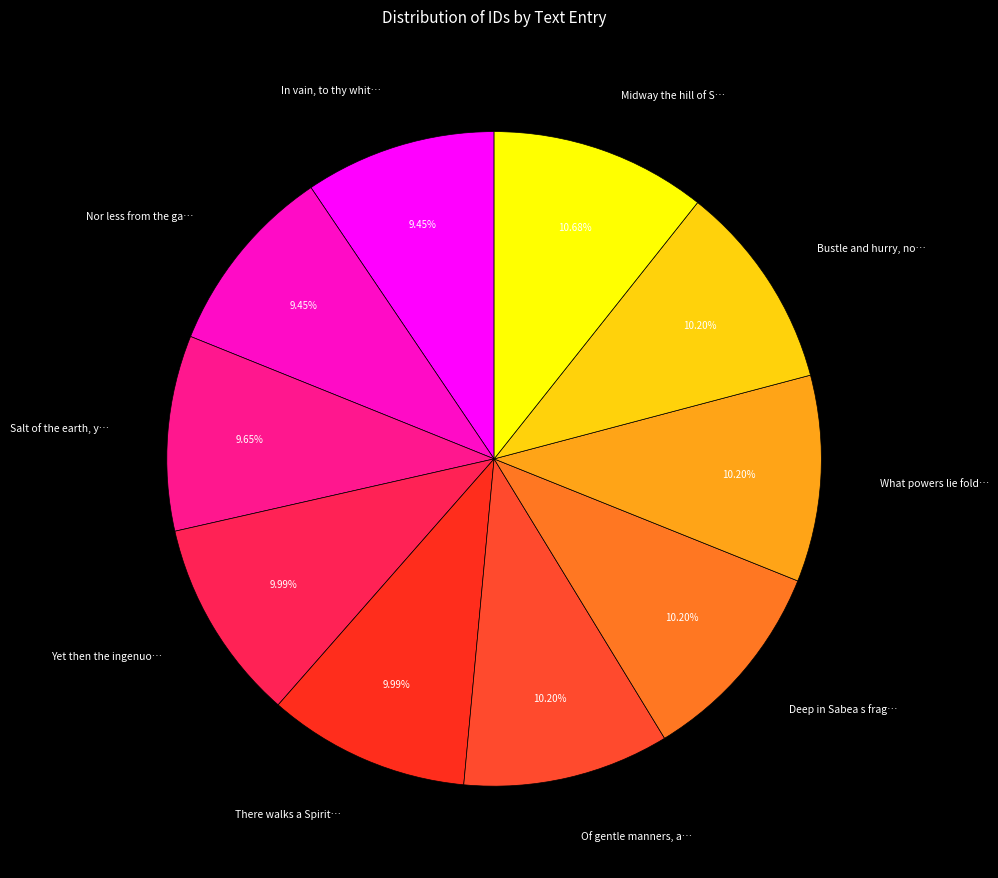

To the nearest percent, what is the average slice percentage?

10%